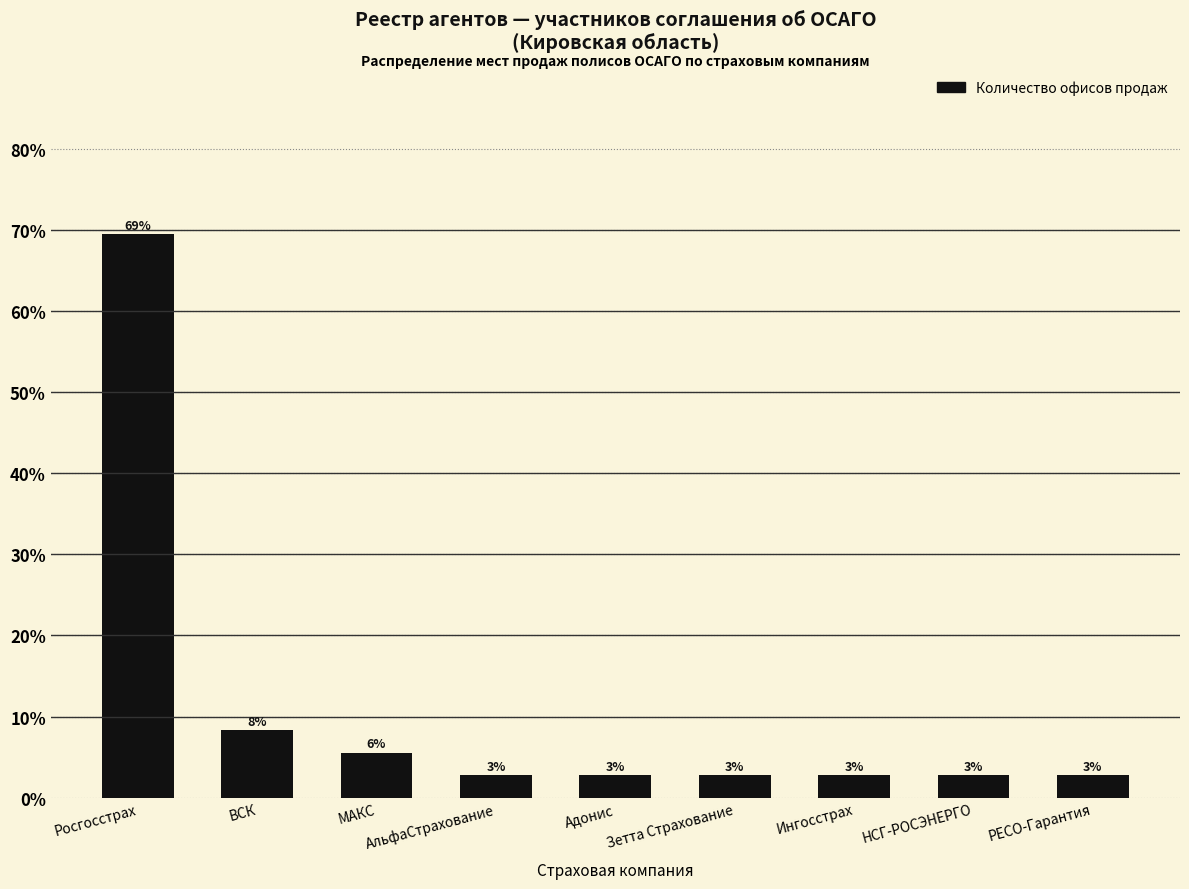

Are the bars horizontal?

No